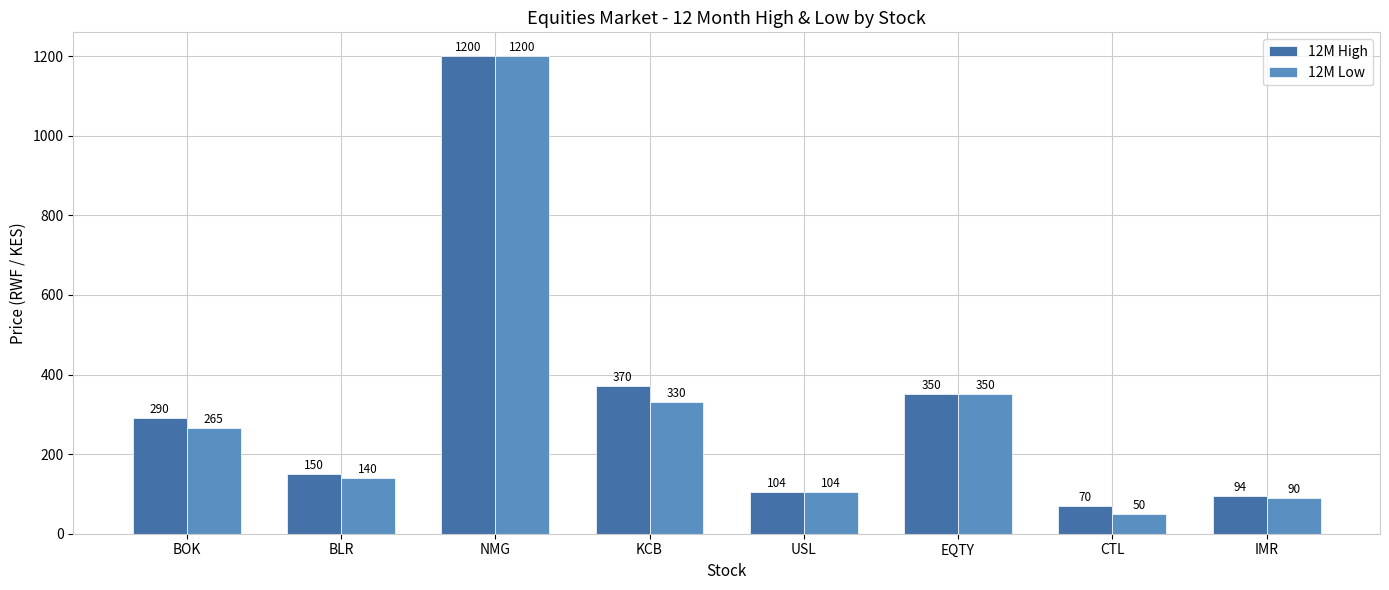

Which category has the lowest value in the 12M Low series?

CTL